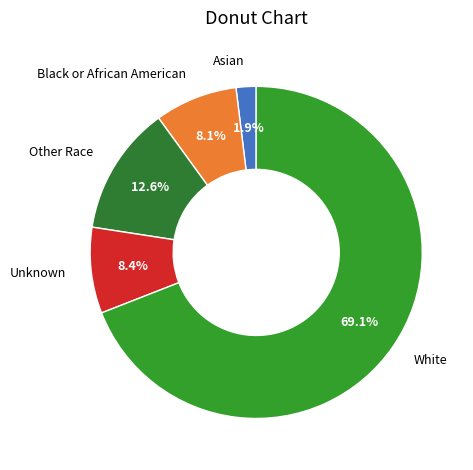

To the nearest percent, what is the combined percentage of Other Race and White?

82%